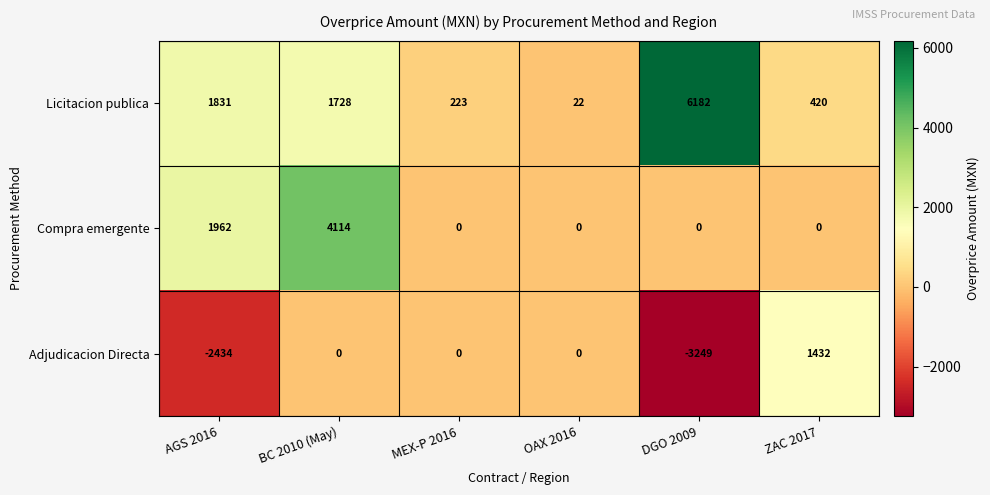

Rank the series at DGO 2009 from lowest to highest value.

Adjudicacion Directa, Compra emergente, Licitacion publica